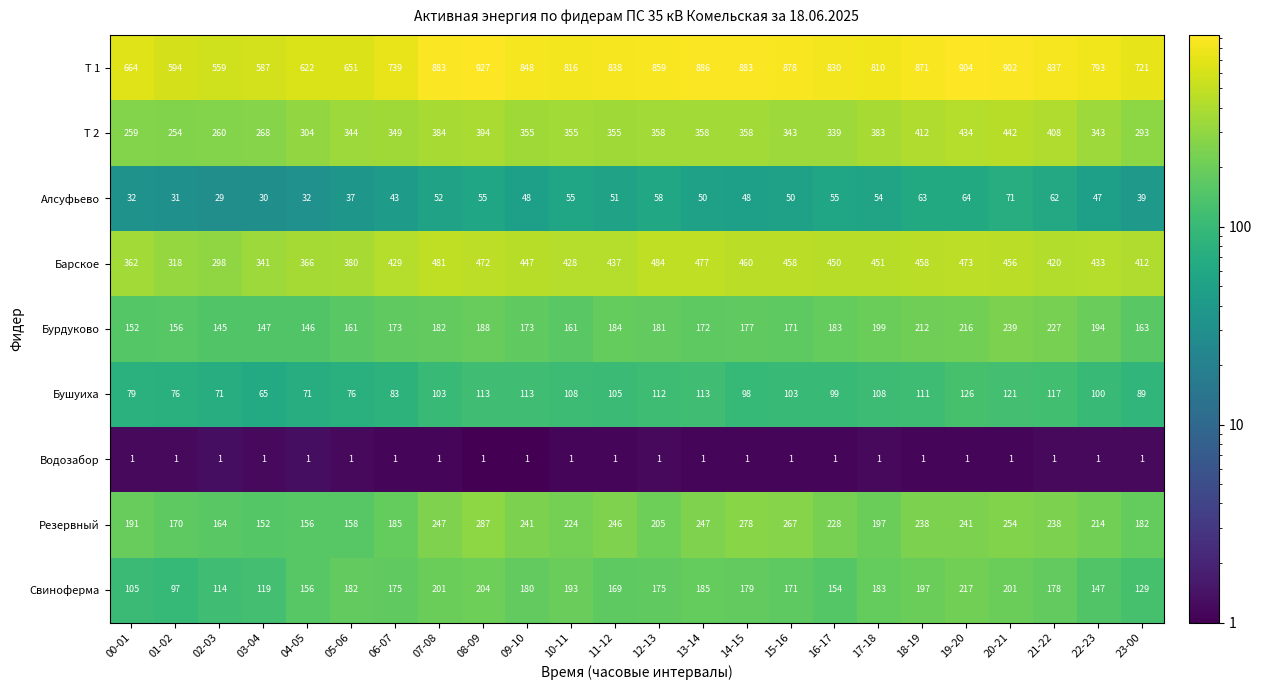

At how many categories does at least one series exceed 818?

13